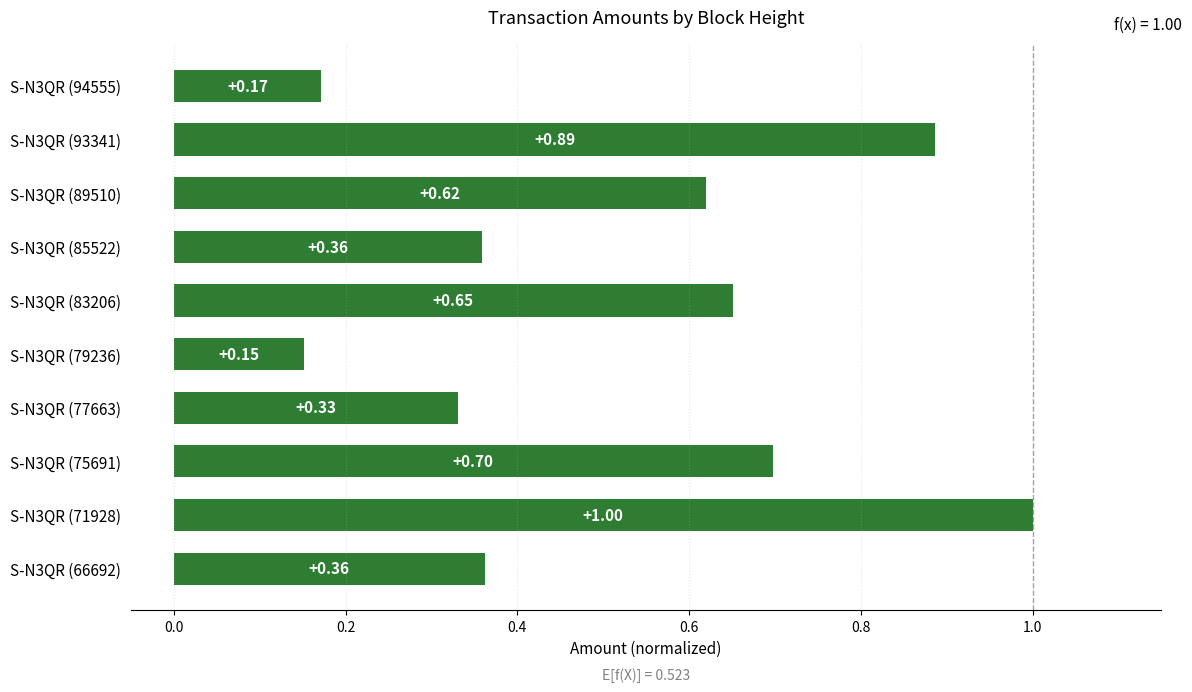

At which category does the chart reach its minimum across all series?

S-N3QR (79236)